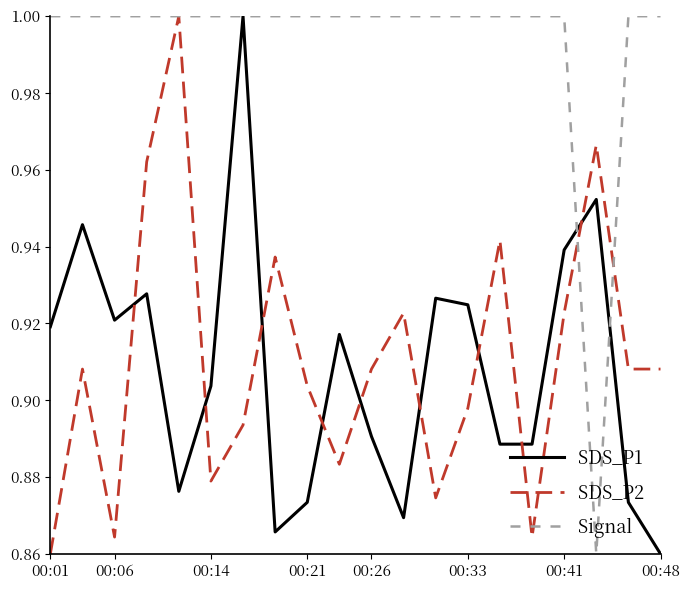

How many lines are shown in the chart?

3